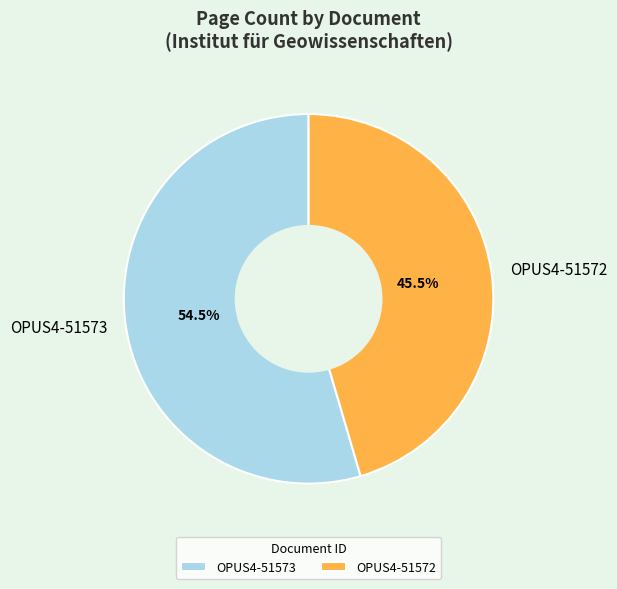

To the nearest percent, what is the difference between the largest and smallest slice percentages?

9%